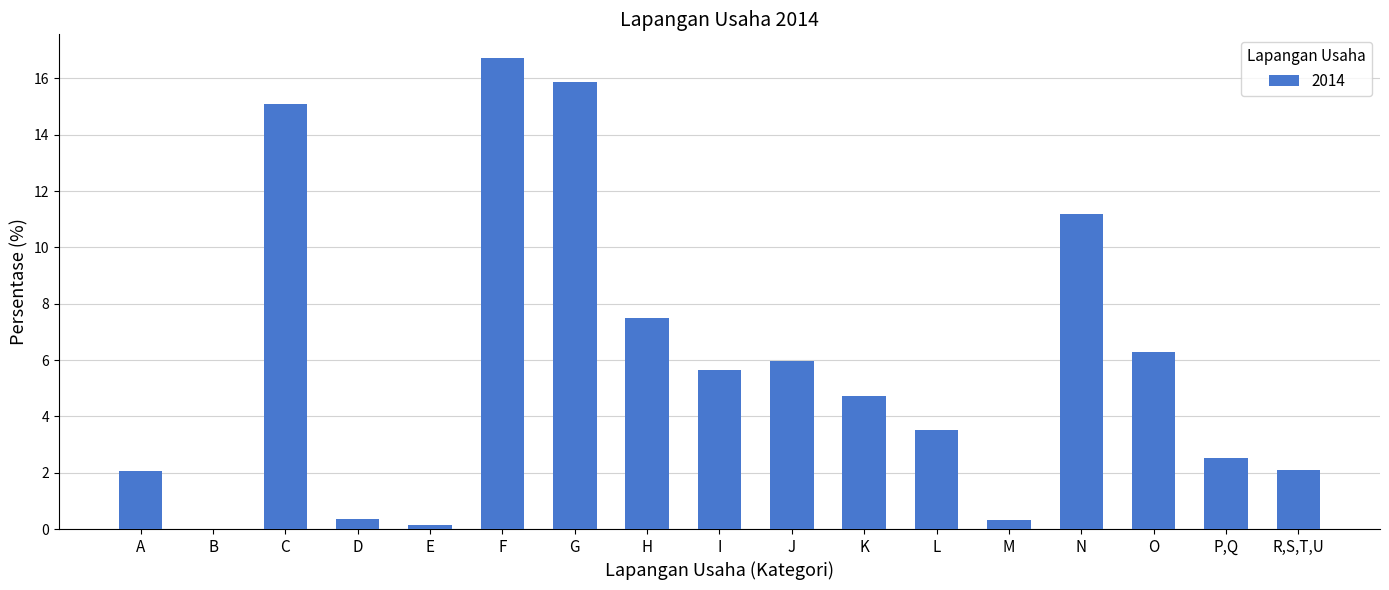

Are the bars grouped side by side (vs. stacked)?

No